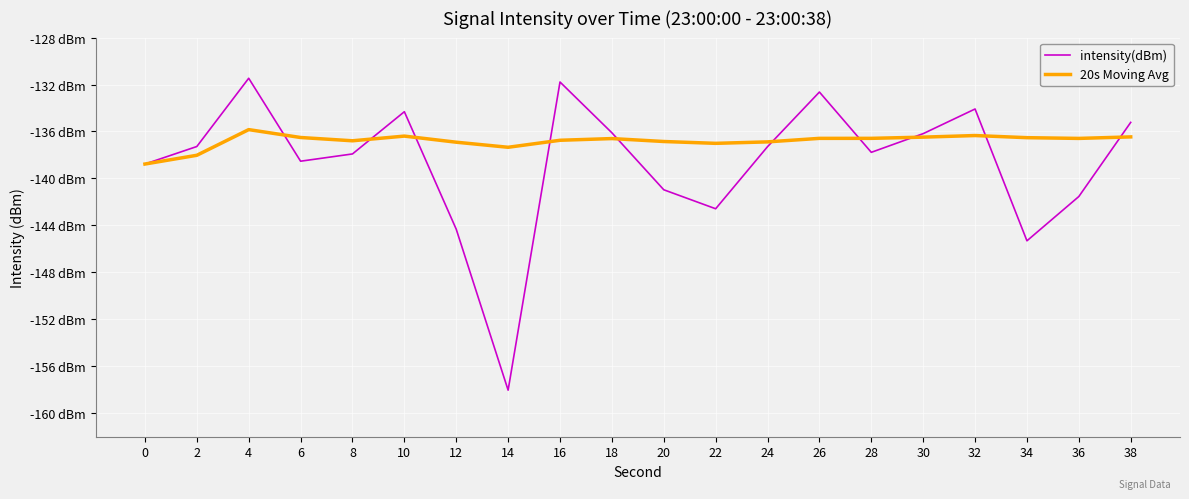

Is this an area chart (filled region under the line)?

No